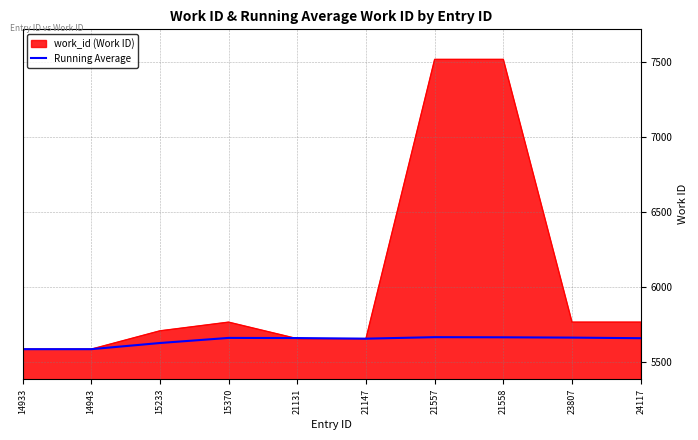

Rank the series by their maximum value, from lowest to highest.

Running Average, work_id (Work ID)